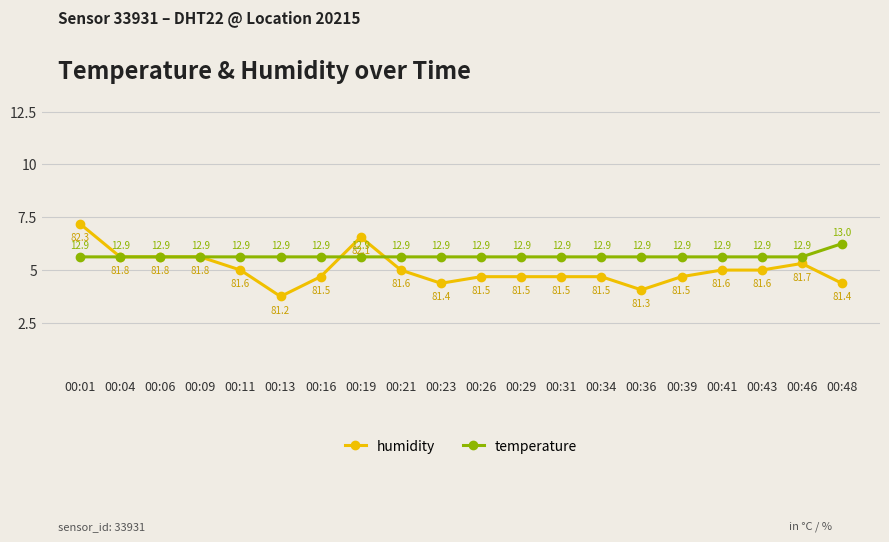

How many times do temperature and humidity cross each other?

3